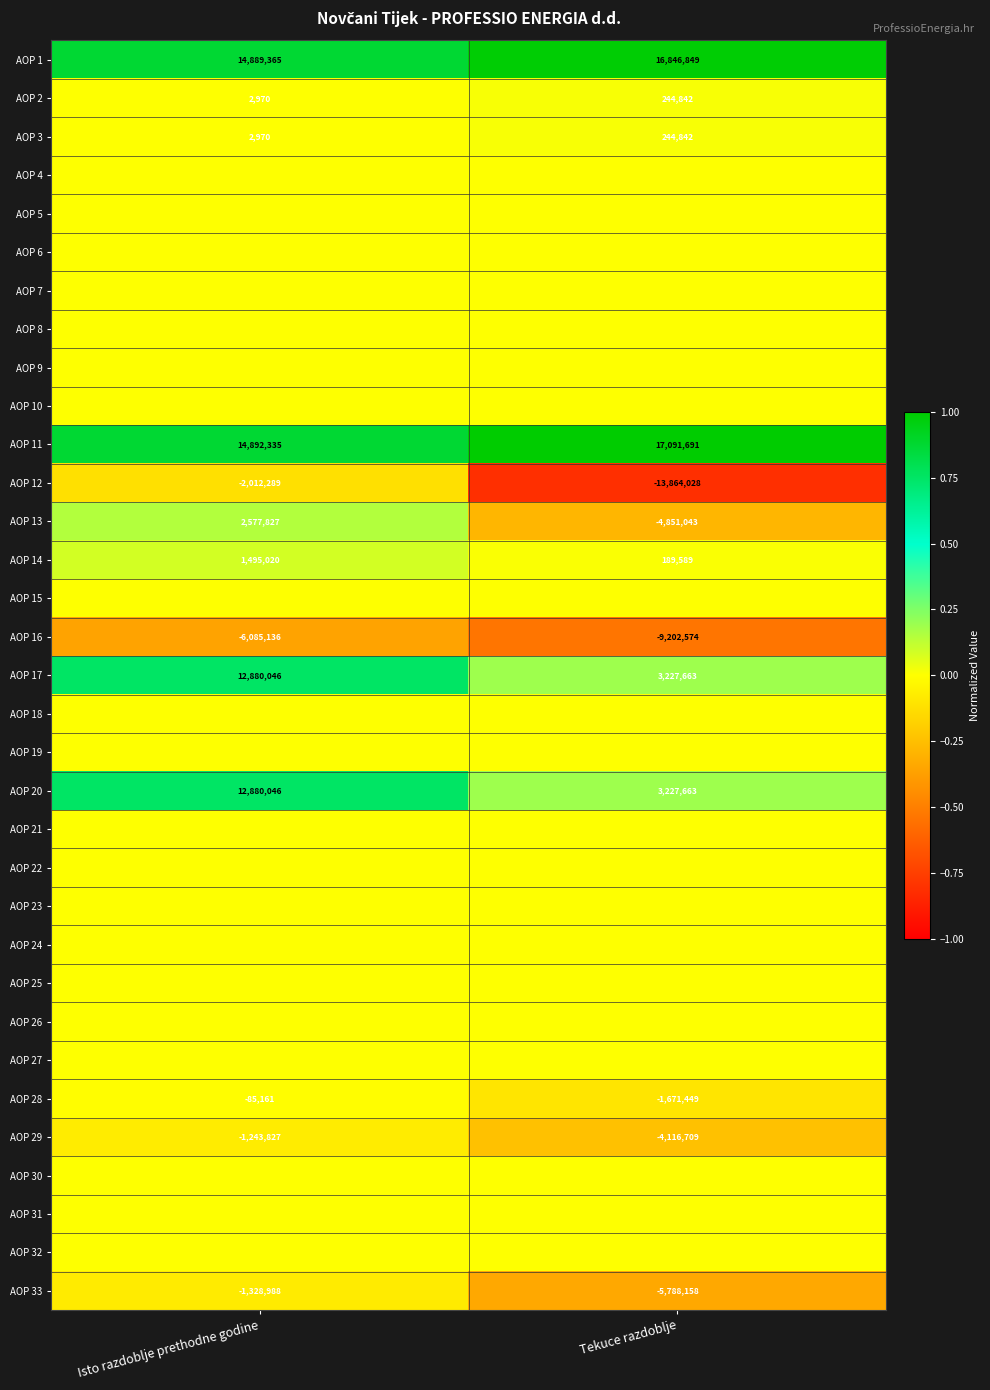

Which label corresponds to the largest value in the chart?

Tekuce razdoblje